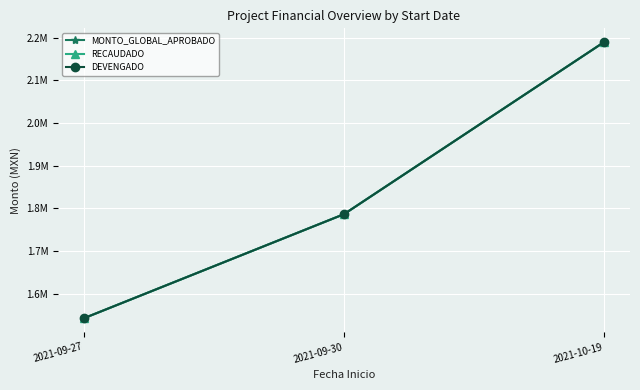

Which label corresponds to the smallest value in the chart?

2021-09-27